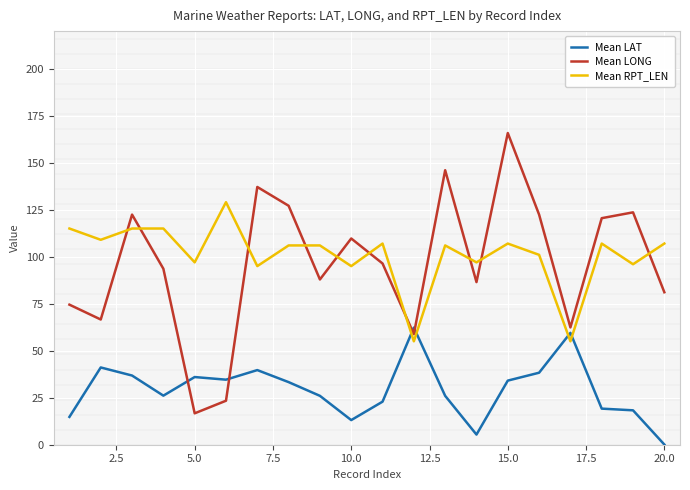

Does the chart have visible grid lines?

Yes